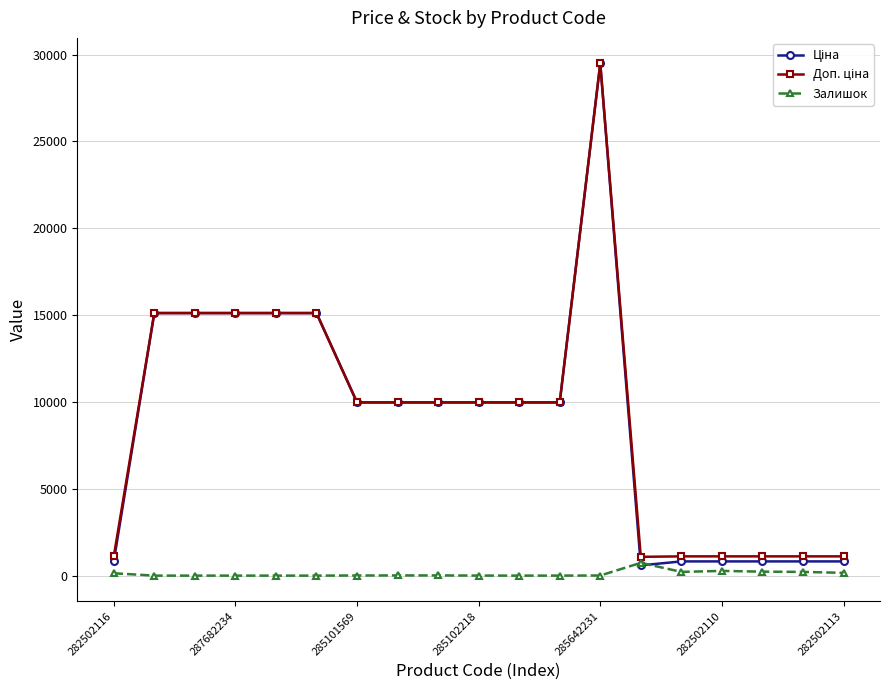

At how many categories does at least one series exceed 10691?

6